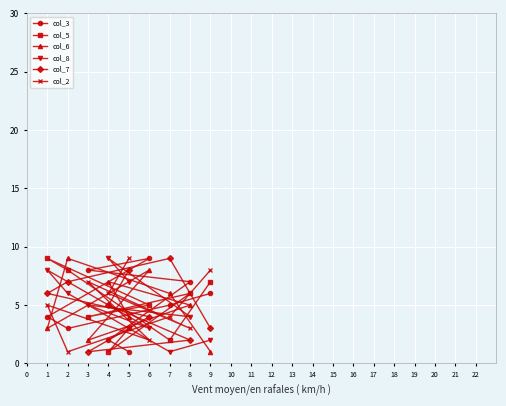

Which series has the largest range (max minus min)?

col_3